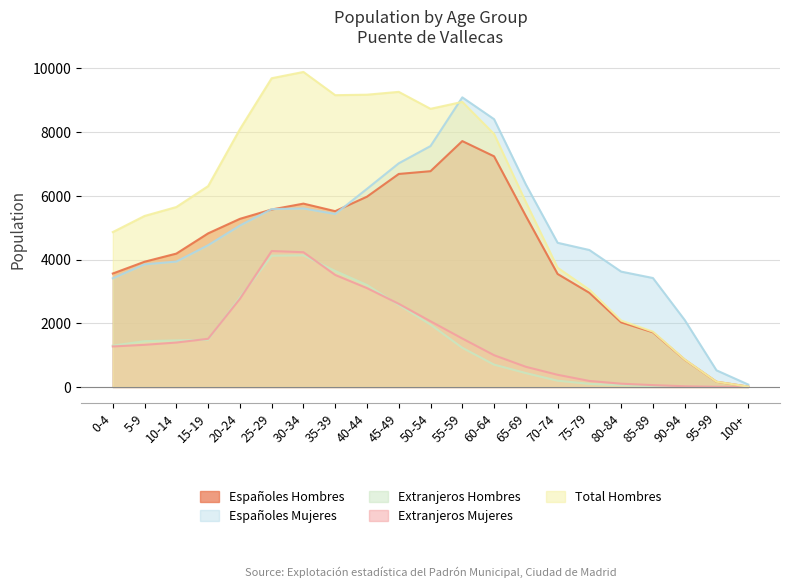

Which series has the largest total across all categories?

Total Hombres